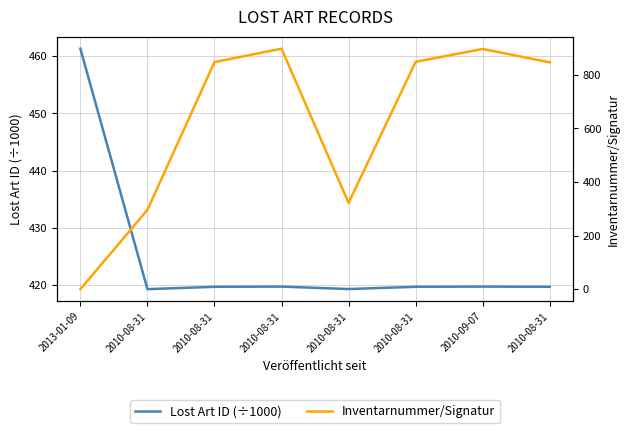

At which category does Inventarnummer/Signatur reach its first local peak?

2010-08-31